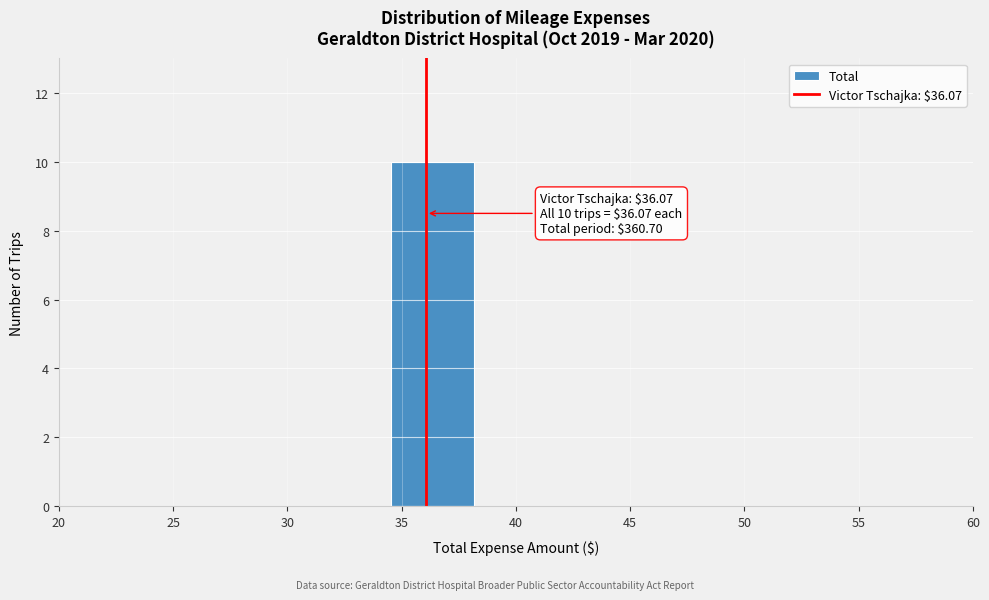

Over which range of the x-axis is the bar tallest?

34.5 to 38.0